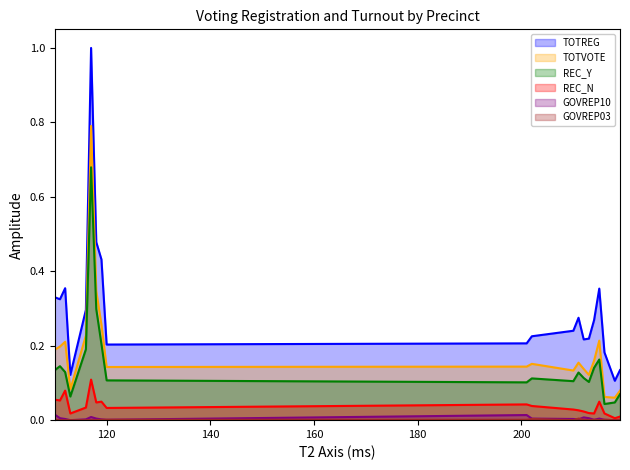

What is the difference between the TOTVOTE values at 212 and 218?

0.1